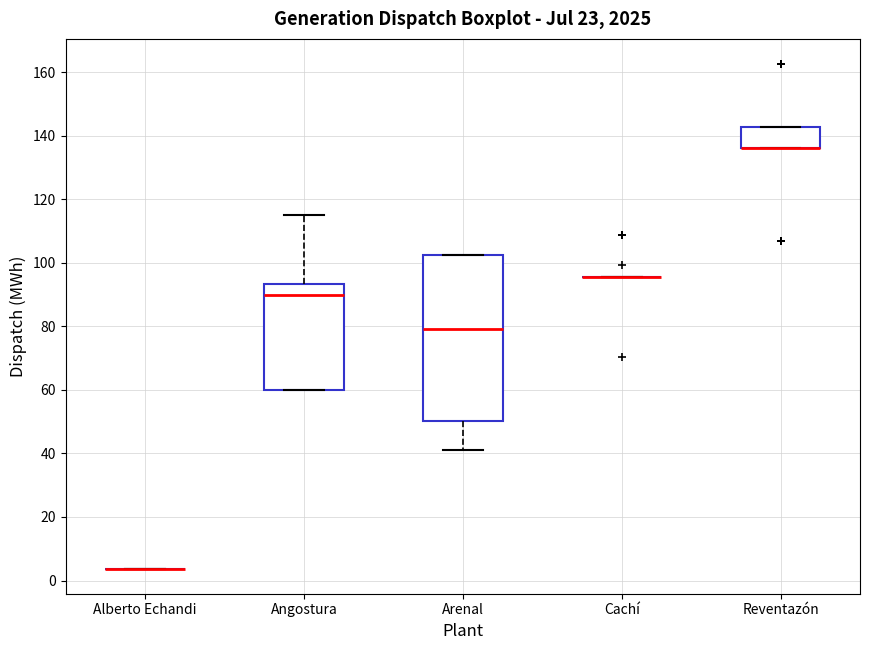

Which box is the tallest, from its lower edge to its upper edge?

Arenal